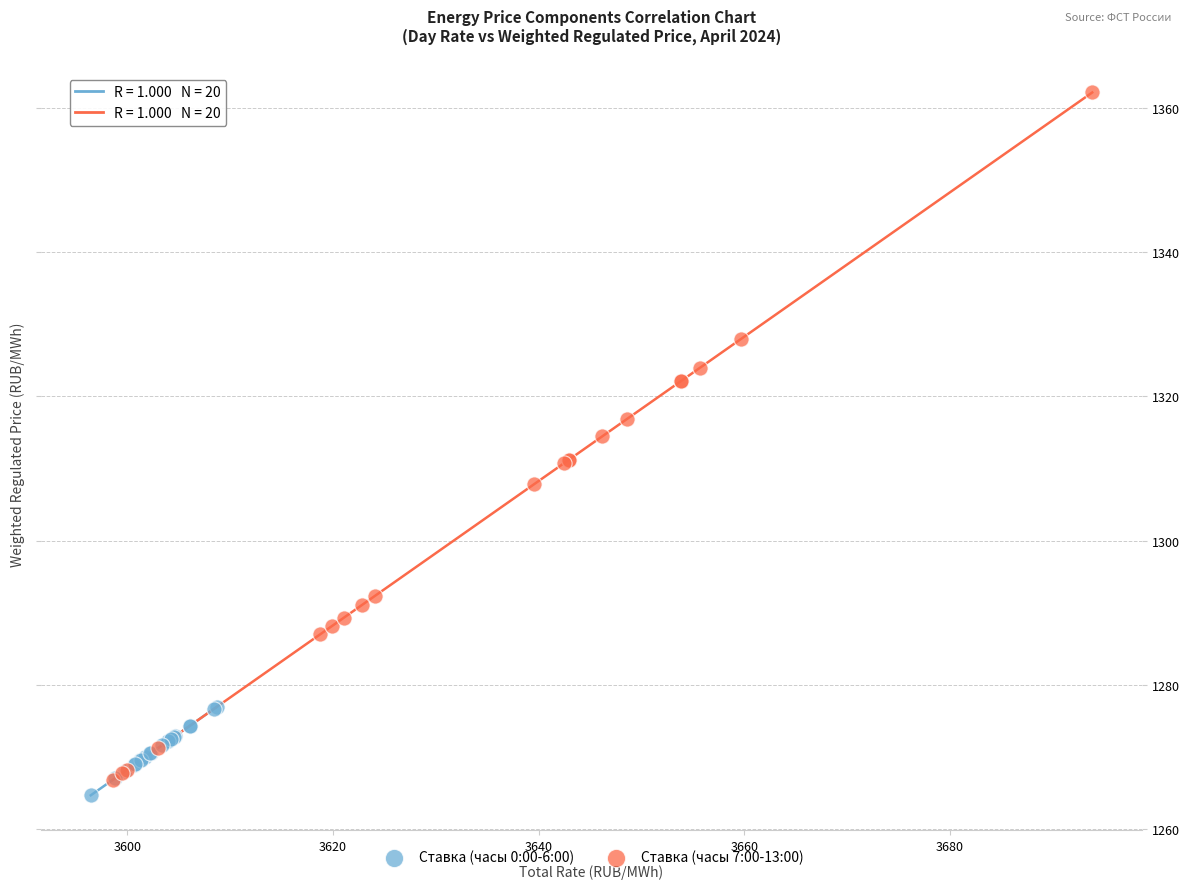

Which series reaches the minimum Y coordinate?

Ставка (часы 0:00-6:00)